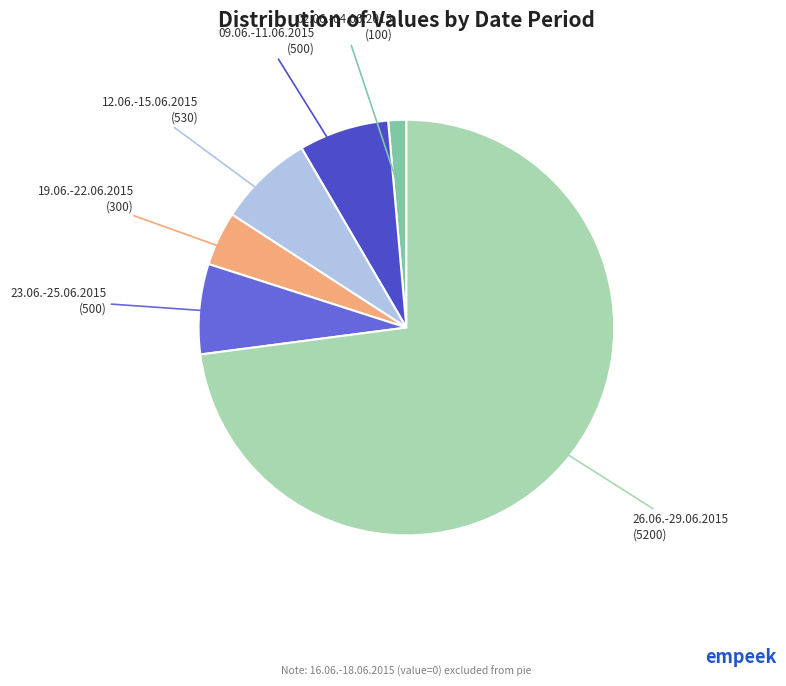

How many slices are in this pie chart?

6